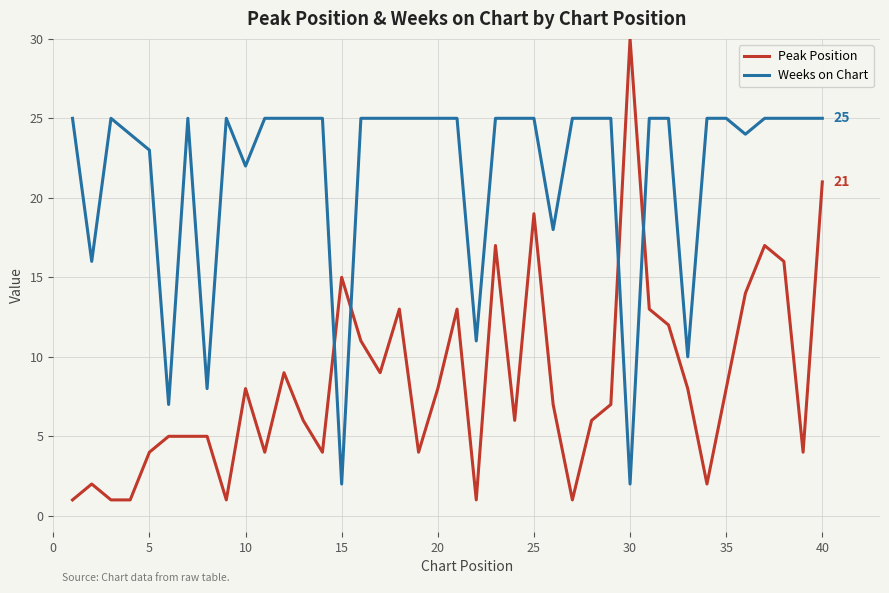

How many lines are shown in the chart?

2